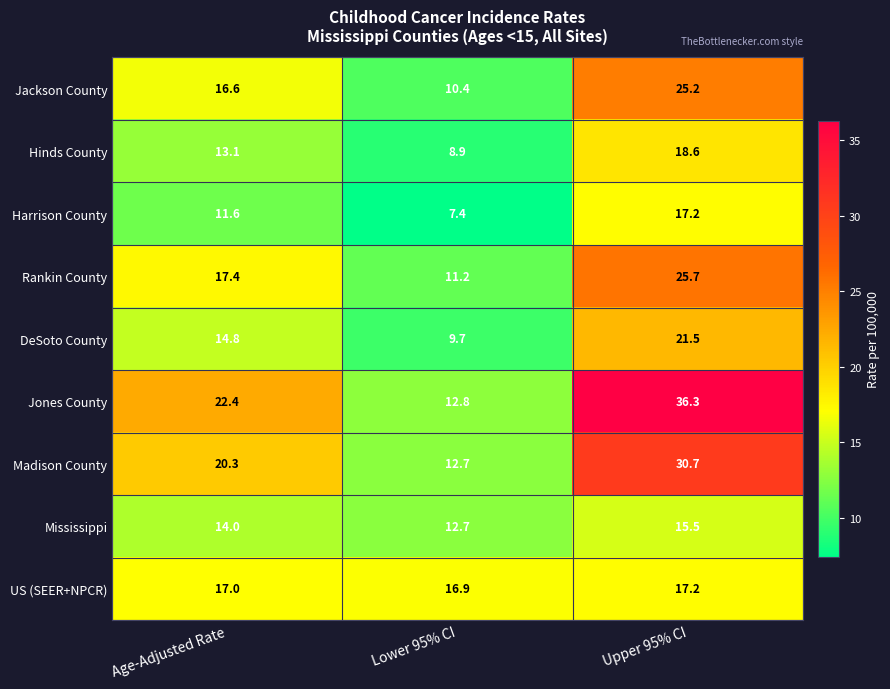

Is it true that Madison County equals 12.7 at Lower 95% CI?

True